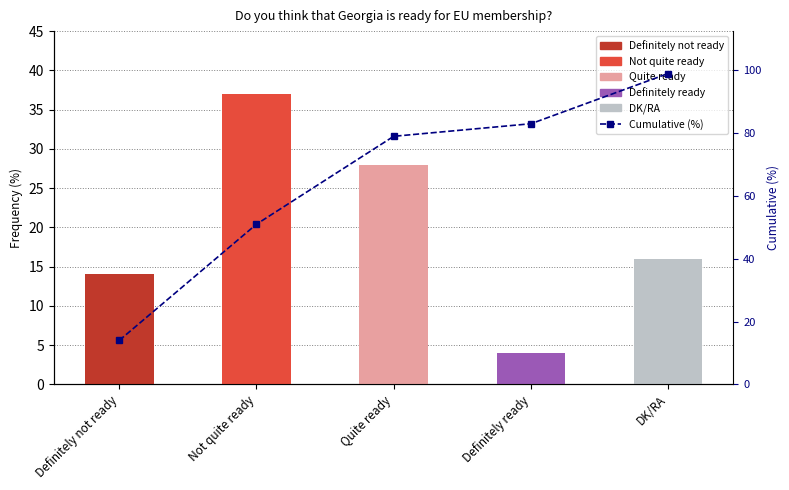

How many groups of bars are there?

5